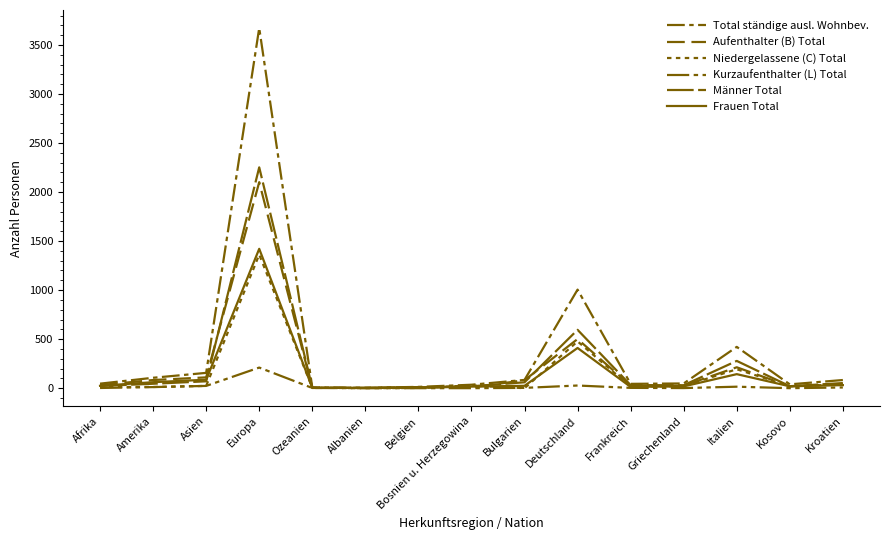

Does the chart display data point markers on the line(s)?

No